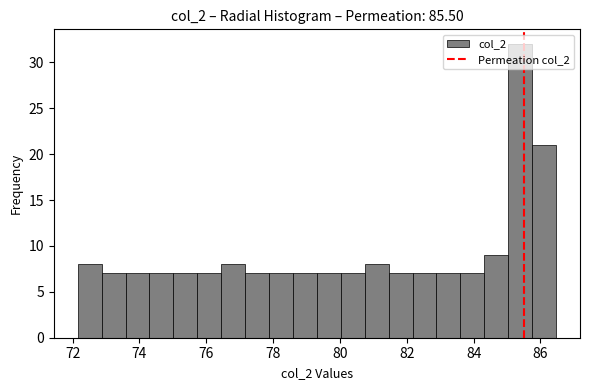

Read against the x-axis, roughly where is the centre of the tallest bar?

85.4